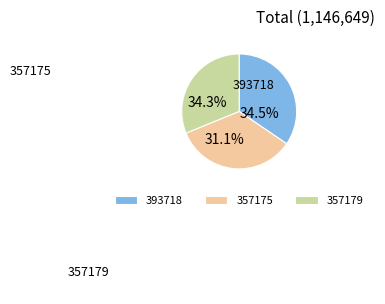

How many slices are in this pie chart?

3